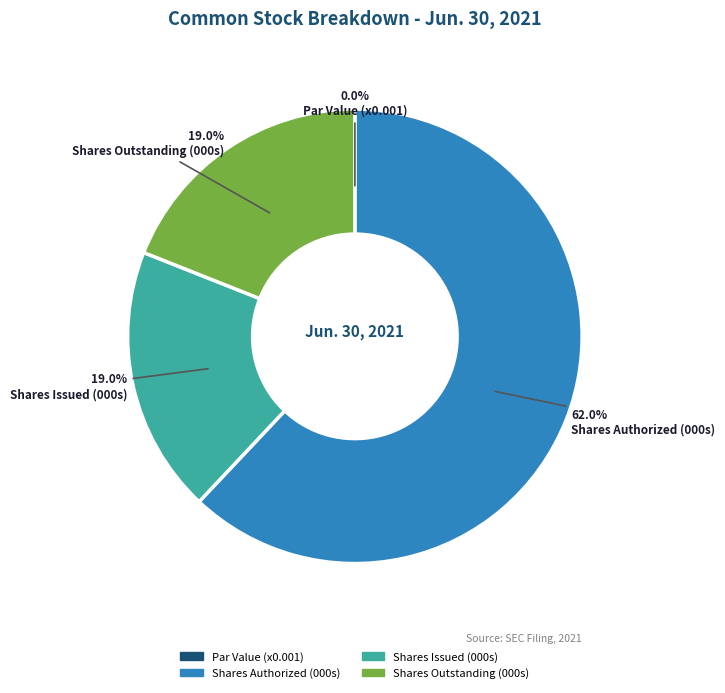

Which slice represents more than half of the pie?

Shares Authorized (000s)